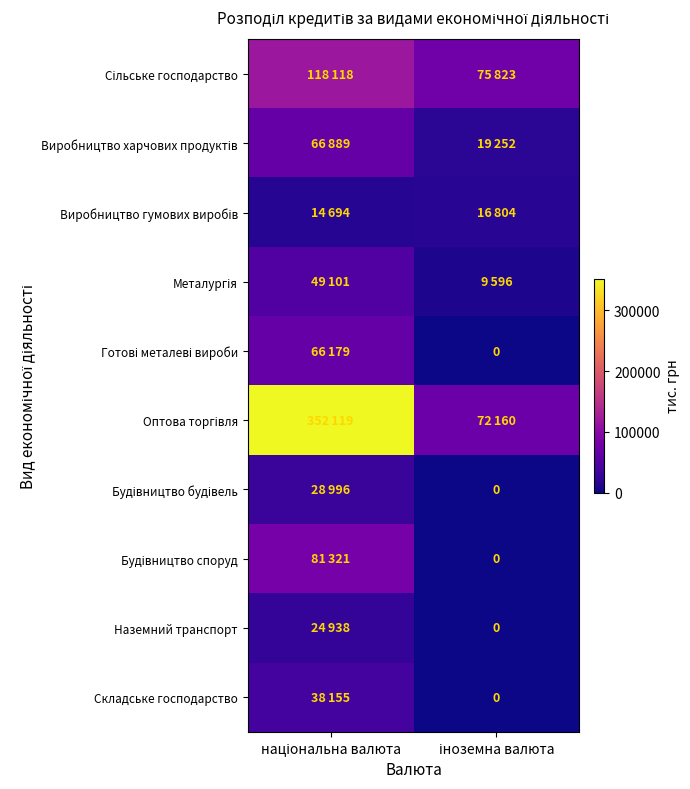

At which category is the sum across all series the highest?

національна валюта